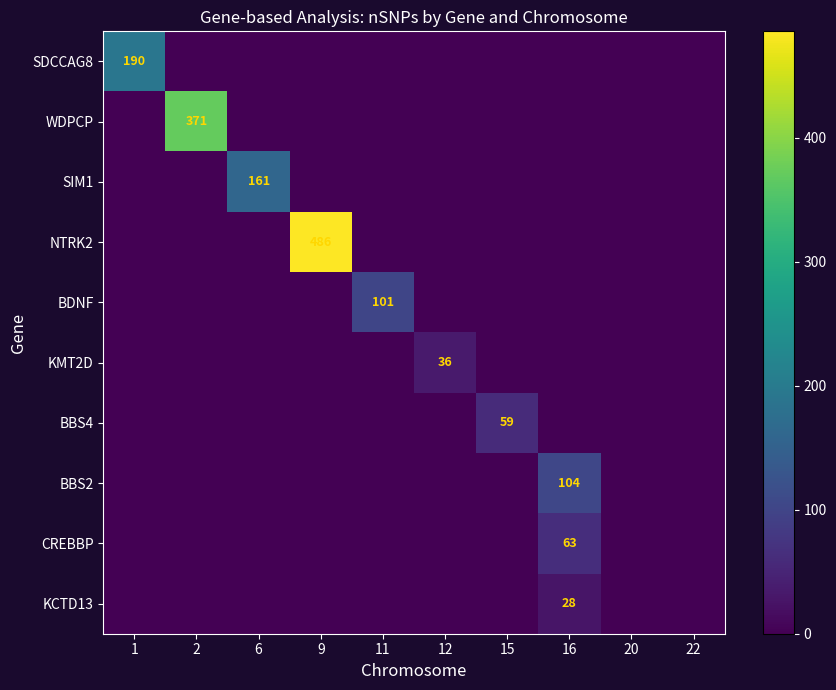

The CREBBP series shows 63 at 16. True or false?

True